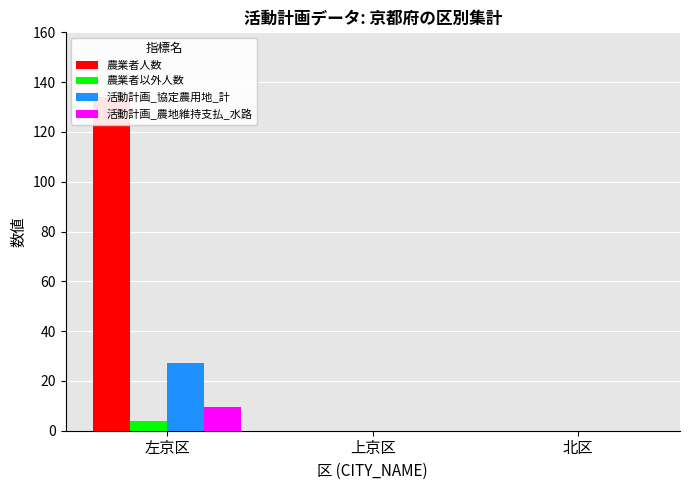

Reading left to right, what are all the values shown in this chart?

農業者人数: 左京区=134.0	上京区=0.0	北区=0.0
農業者以外人数: 左京区=4.0	上京区=0.0	北区=0.0
活動計画_協定農用地_計: 左京区=27.4	上京区=0.0	北区=0.0
活動計画_農地維持支払_水路: 左京区=9.5	上京区=0.0	北区=0.0